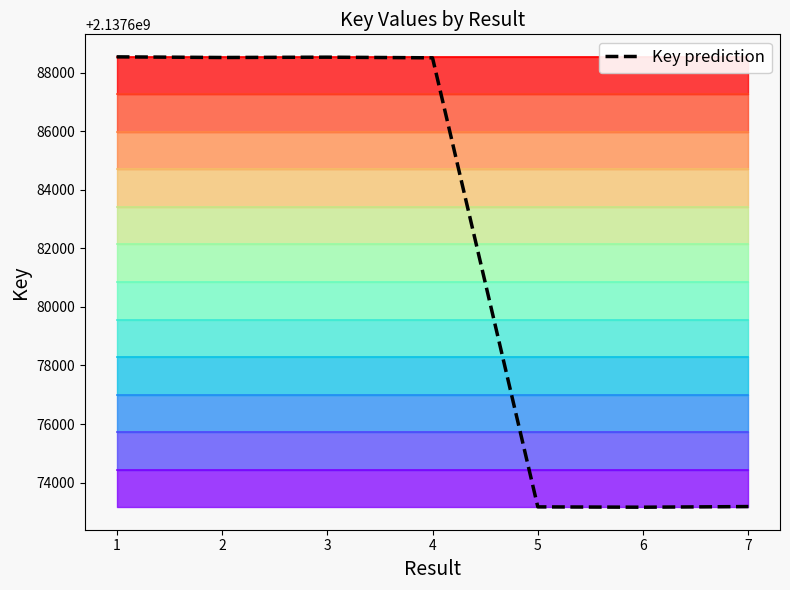

Is this an area chart (filled region under the line)?

No